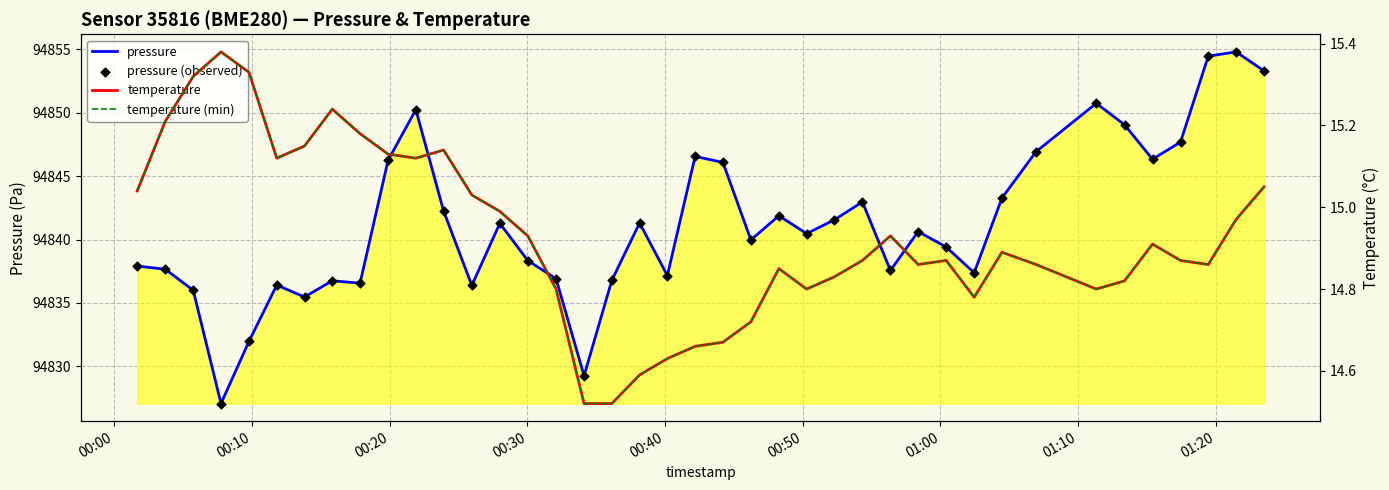

What are all the series names shown in the legend?

pressure, pressure (observed), temperature, temperature (min)